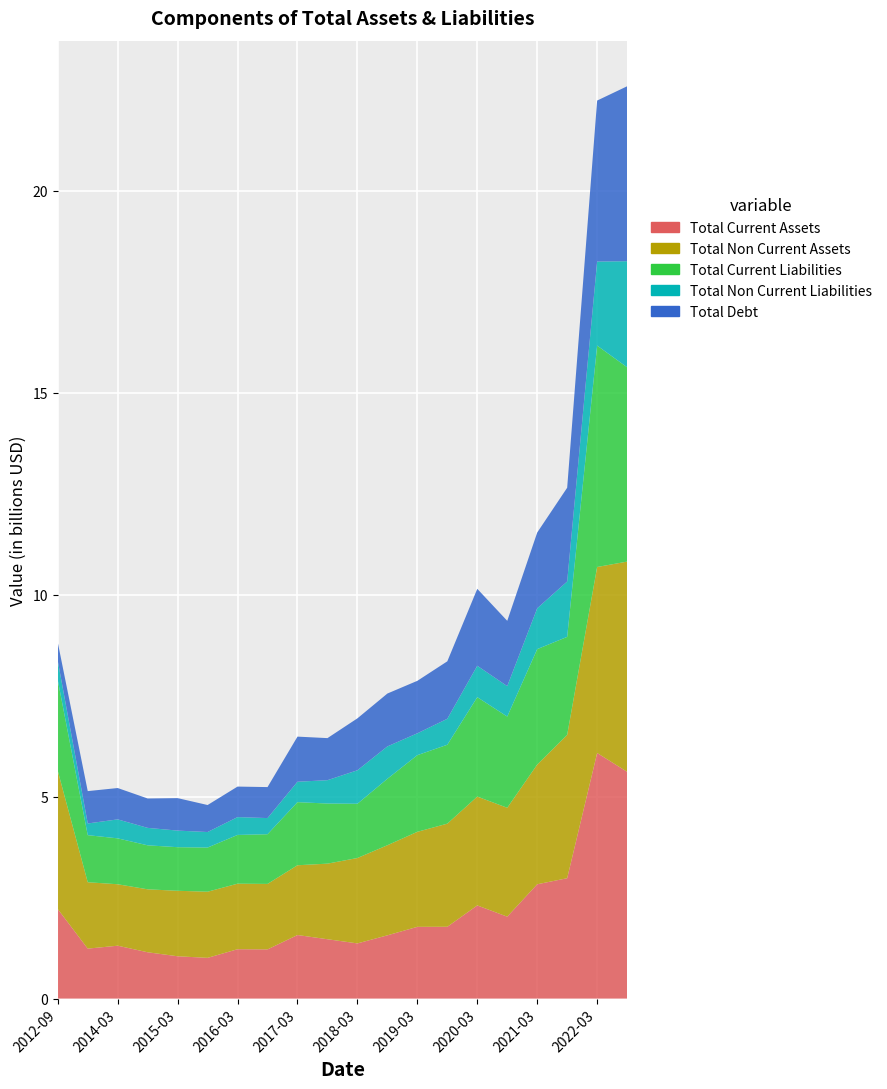

Reading left to right, extract all data points from this chart.

Total Current Assets: 2216378000	1237082937	1309324955	1146690000	1047749356	1008460000	1222397646	1217930000	1573546385	1469422000	1366224000	1566088000	1776231000	1778009000	2306681000	2028259000	2830318000	2980137000	6080744000	5614896000
Total Non Current Assets: 3422940000	1643294396	1521320106	1558537000	1621320248	1637665000	1622286794	1621336000	1727623624	1871338000	2114321000	2230640000	2352775000	2553069000	2694590000	2695938000	2963524000	3547958000	4604517000	5204292000
Total Current Liabilities: 2245880000	1165769551	1136382163	1089284000	1079241526	1093252000	1207083697	1229869000	1562556582	1488382000	1343389000	1645365000	1897637000	1953754000	2461204000	2258116000	2858334000	2427560000	5482279000	4811511000
Total Non Current Liabilities: 476636000	289541750	469817693	431959000	410794957	384416000	441403678	400180000	505169039	578124000	828925000	801455000	541153000	642643000	777813000	753534000	1010820000	1370791000	2080002000	2626077000
Total Debt: 455066000	800938342	776172497	727574000	804049215	668622000	755746562	766990000	1116995585	1041503000	1285438000	1308962000	1299238000	1422748000	1904439000	1616760000	1875782000	2321411000	3986229000	4330513000